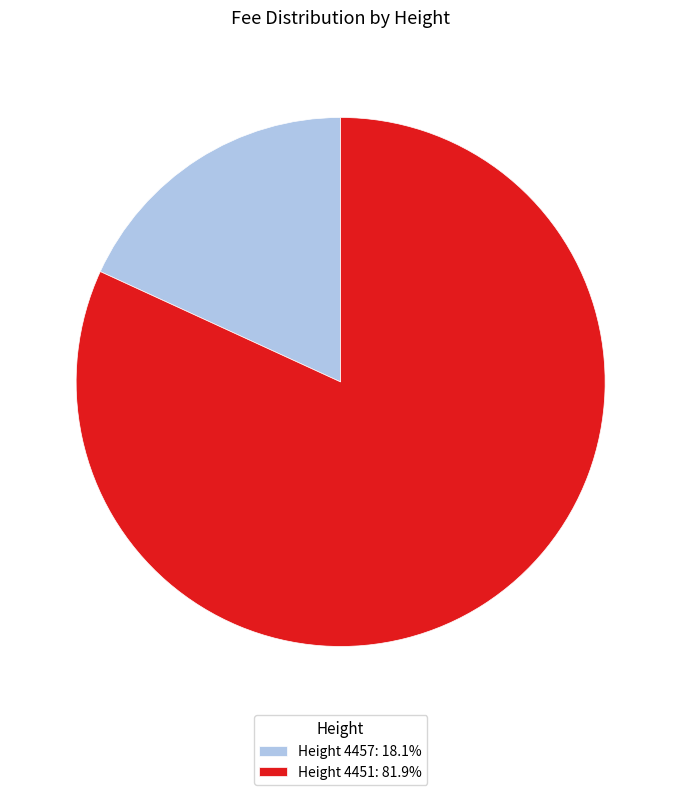

Approximately how many times larger is the value at Height 4451: 81.9% compared to Height 4457: 18.1%?

4.5